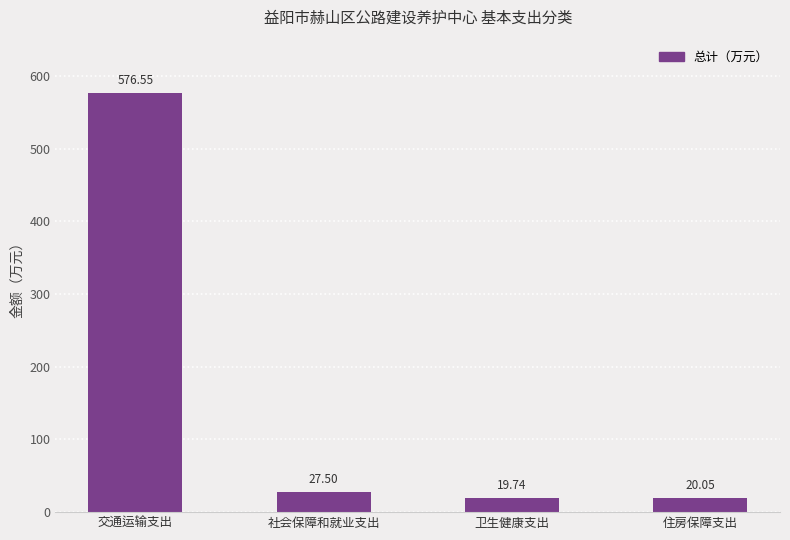

At which category does the chart reach its peak across all series?

交通运输支出